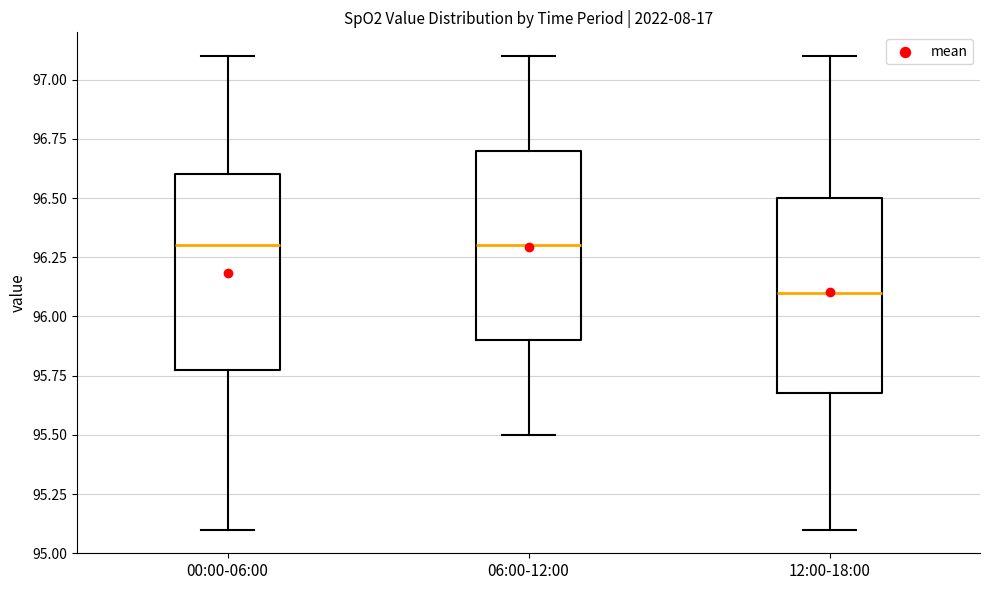

Where does the upper whisker of the box for 12:00-18:00 end on the y-axis? The values are not printed on the chart, so give them approximately, as read against the axis.

97.1